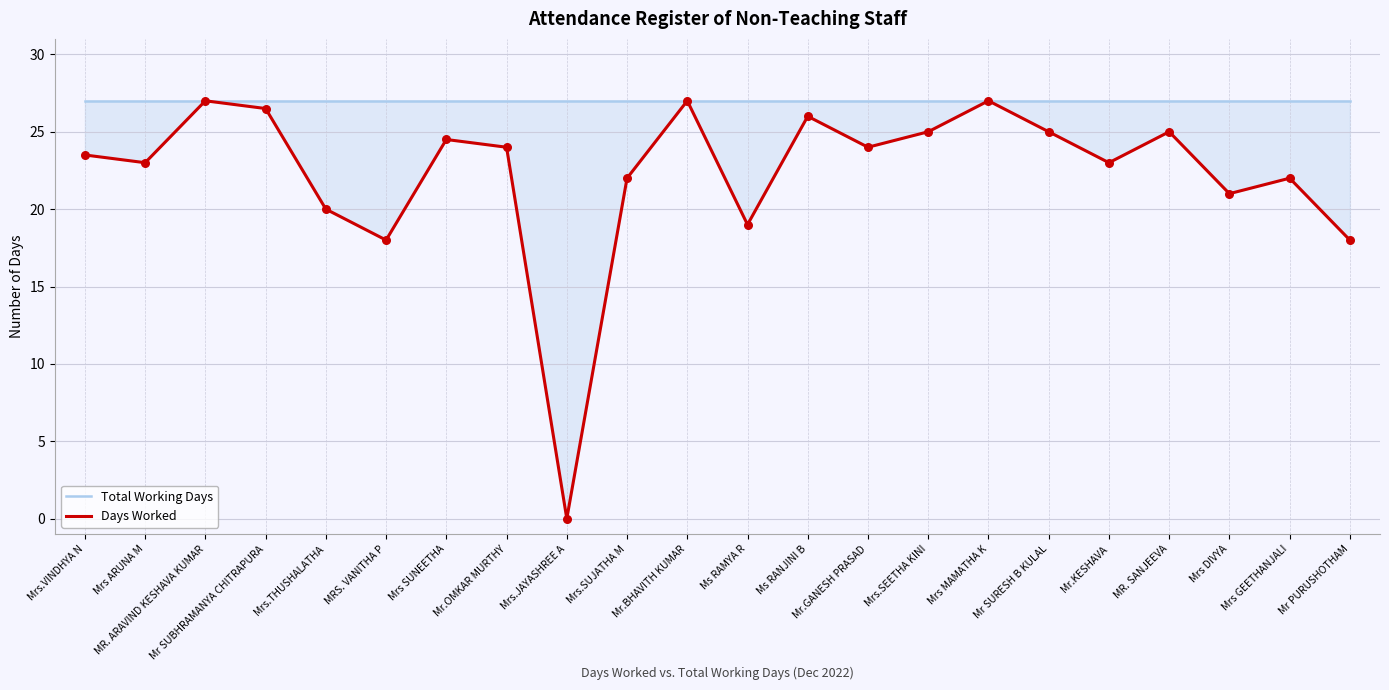

What is the total value across all series at Mrs.SEETHA KINI?

52.0